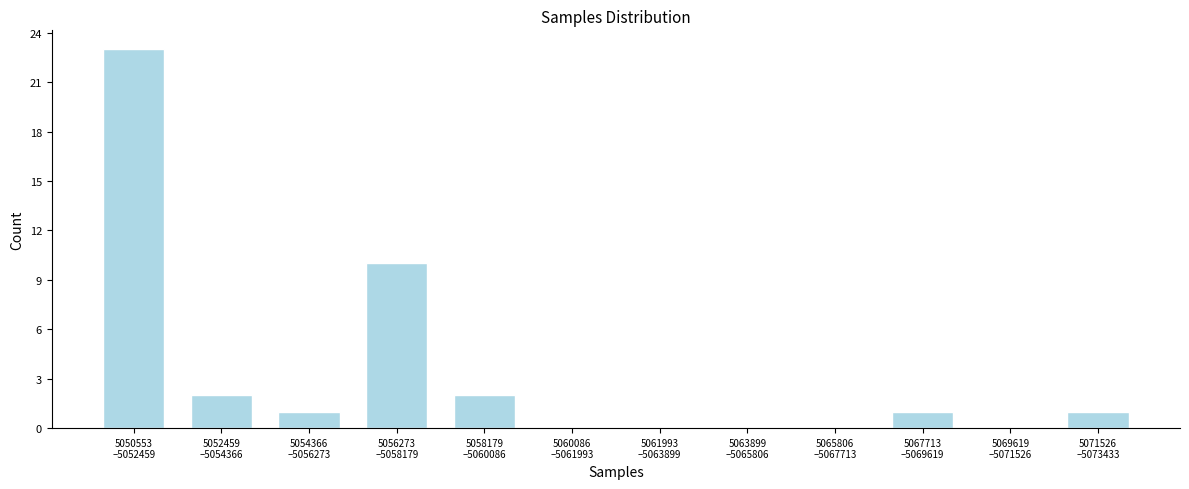

What is the sum of all values?

40